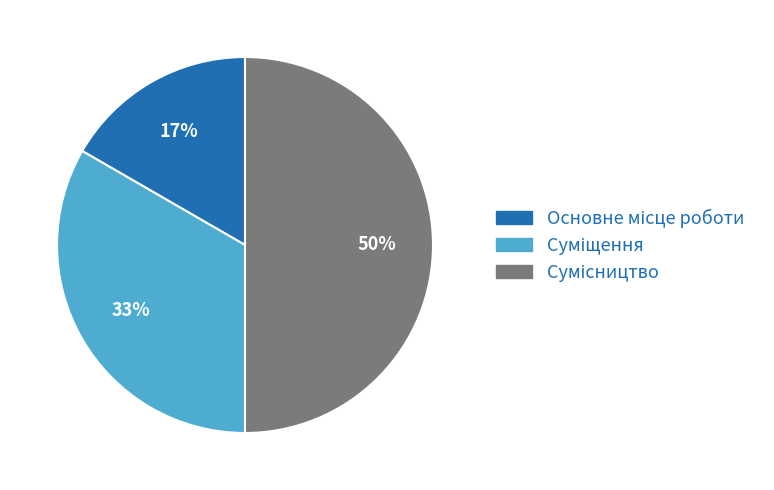

To the nearest percent, what is the difference between the largest and smallest slice percentages?

33%